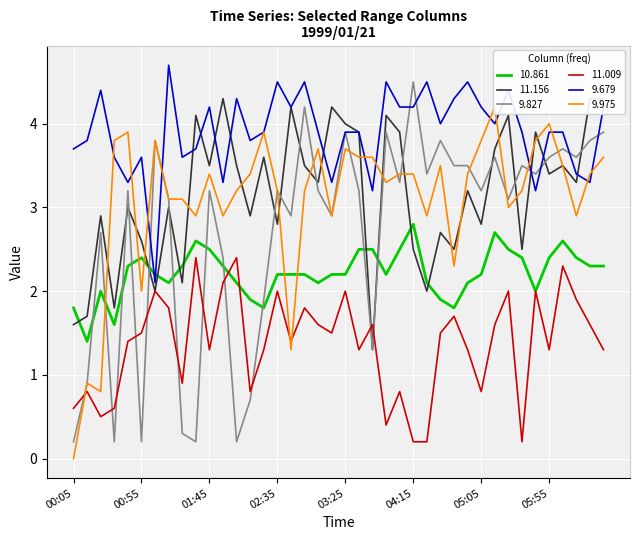

Where do 9.679 and 9.975 first cross each other?

00:25 and 00:35